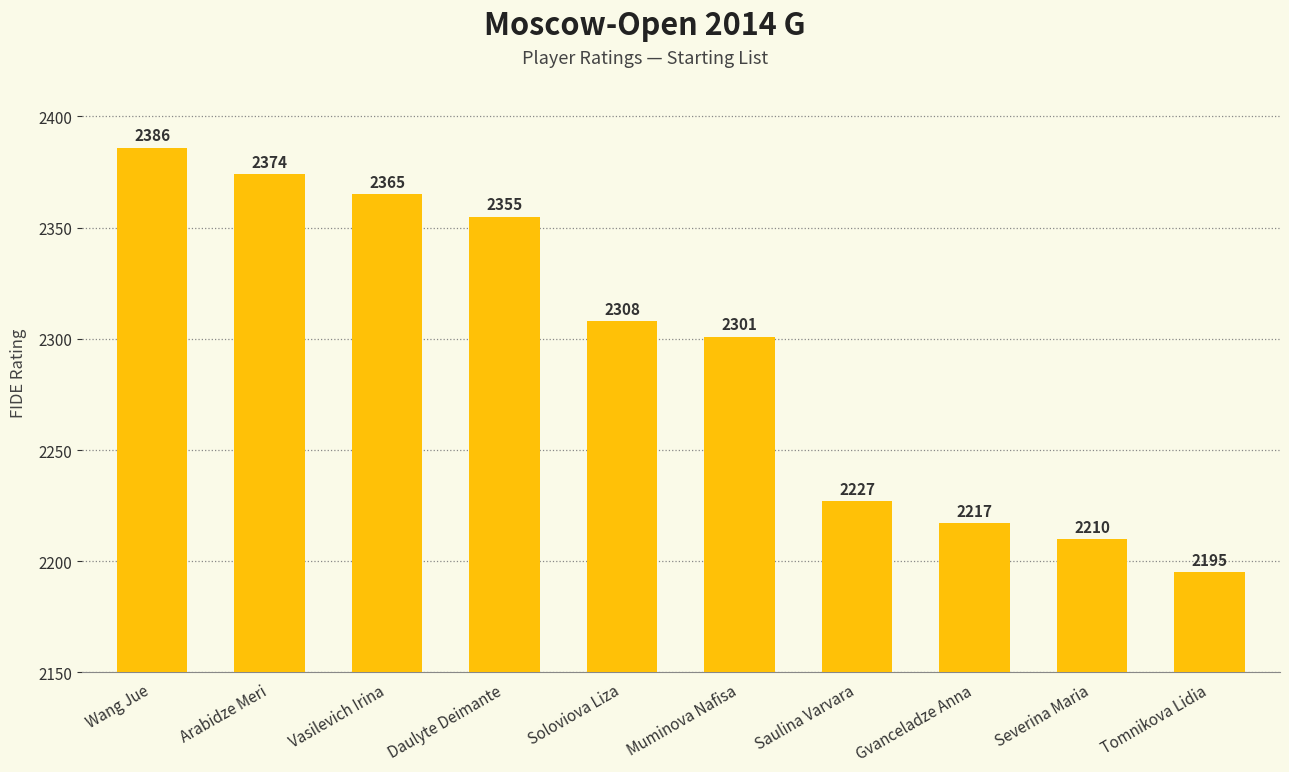

What is the smallest value displayed?

2195